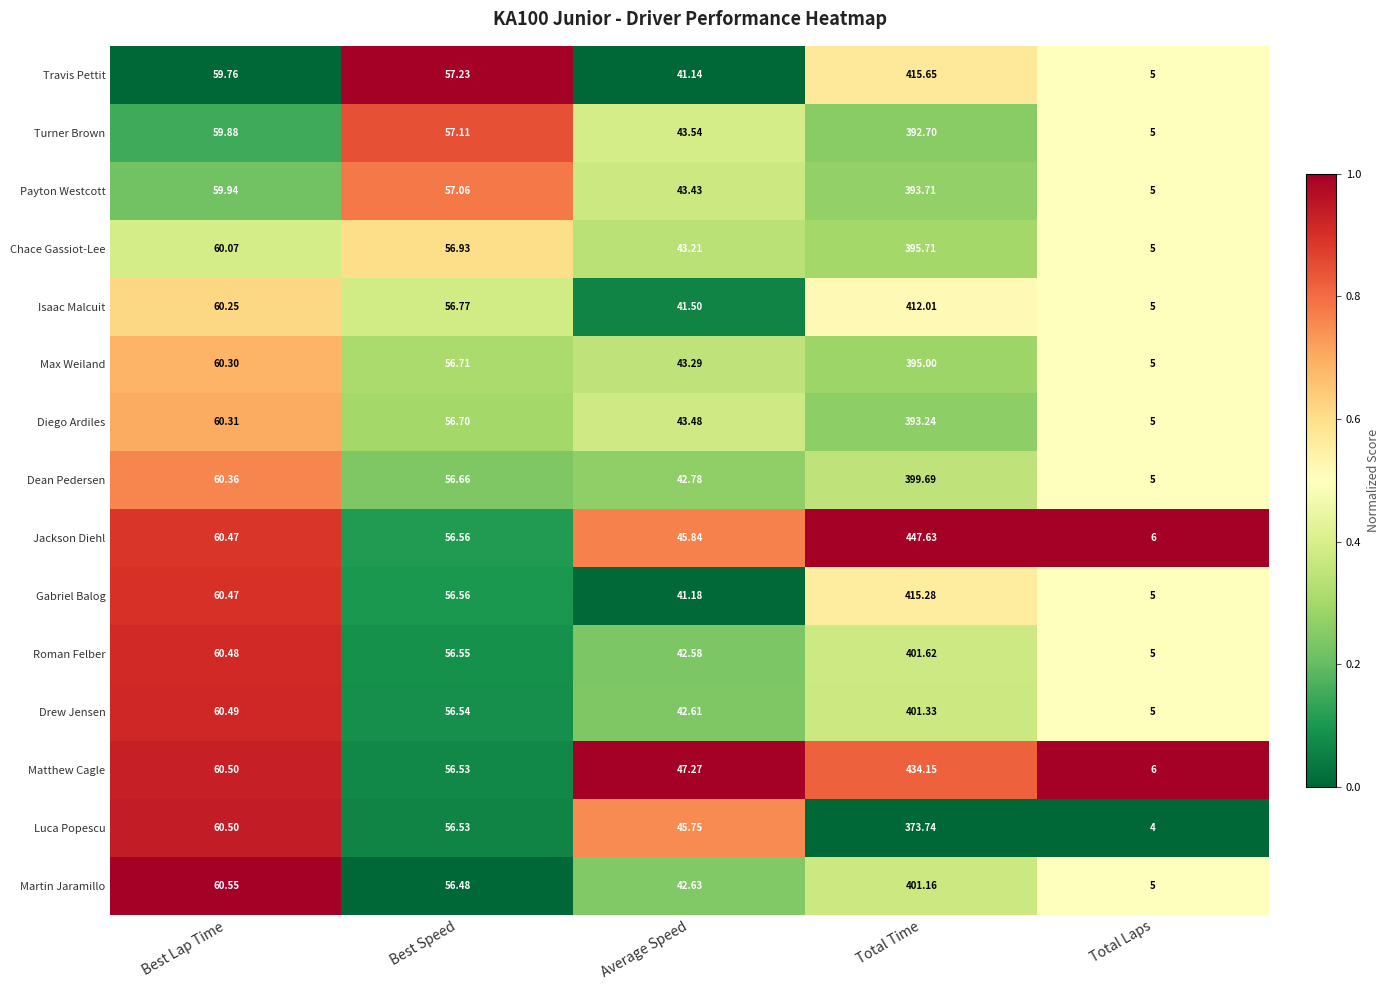

Which category has the lowest value across all series?

Total Laps